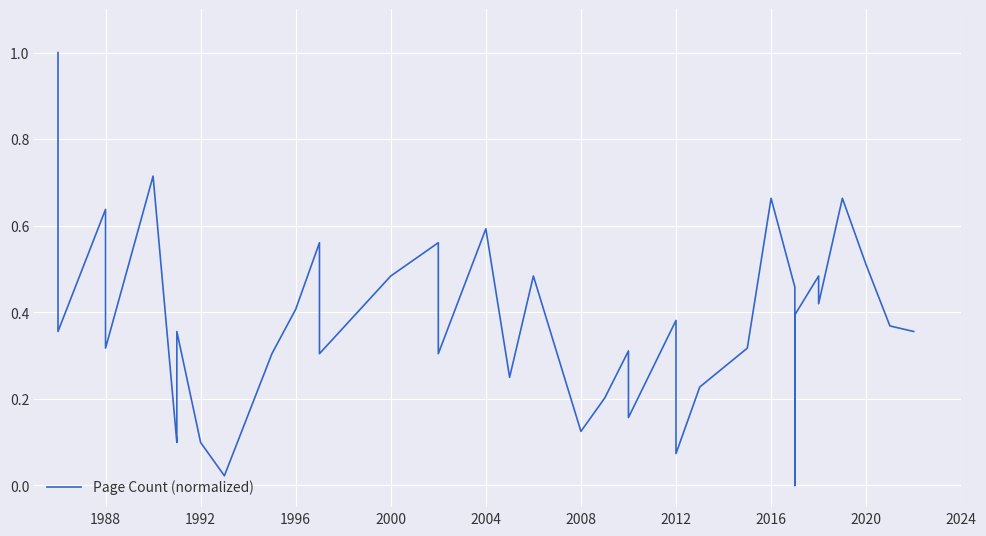

How many values are above zero?

38